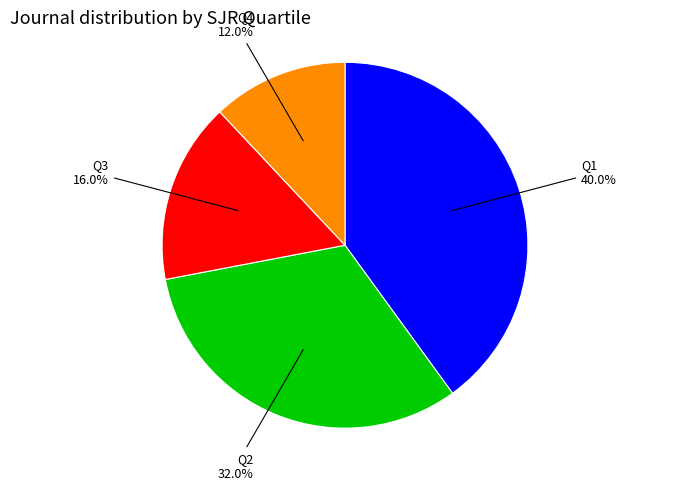

Is there a majority slice in this chart?

No